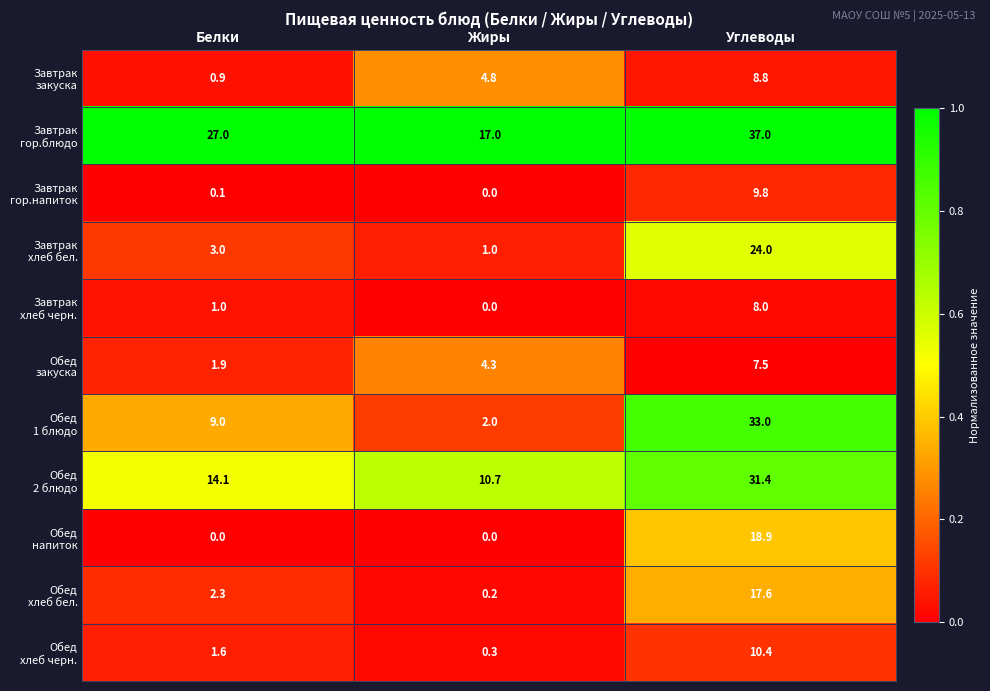

Which label corresponds to the largest value in the chart?

Углеводы